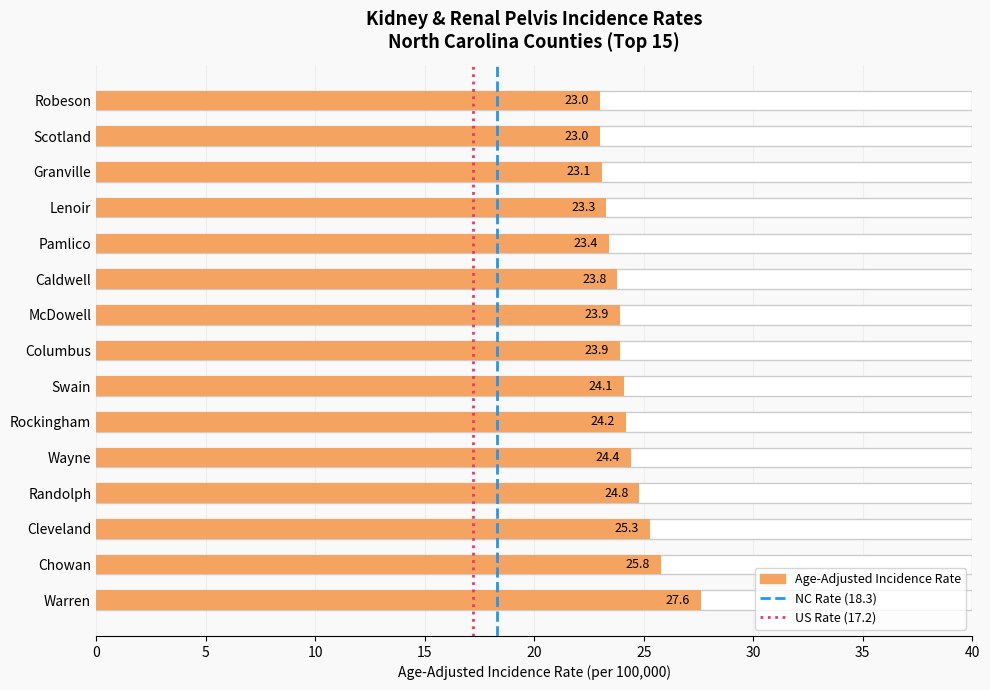

Between 0 and 5, which series saw the biggest shift?

NC Rate (18.3)